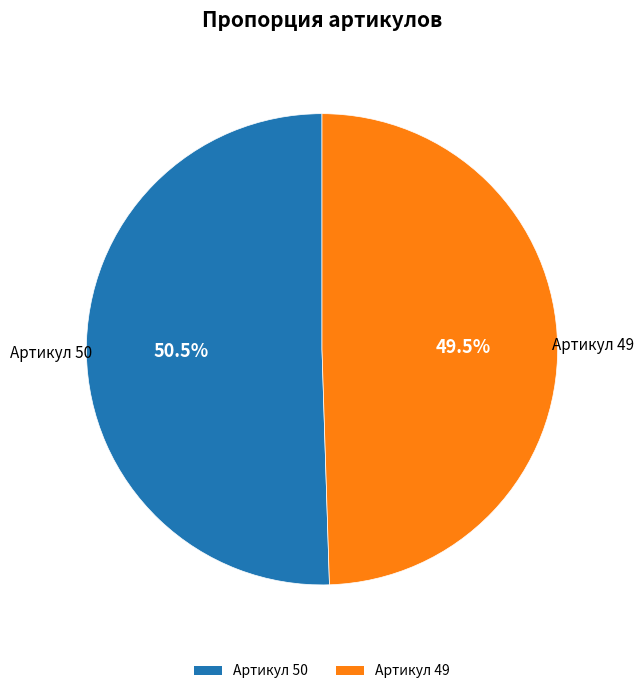

What is the total percentage of Артикул 50 and Артикул 49?

100.0%